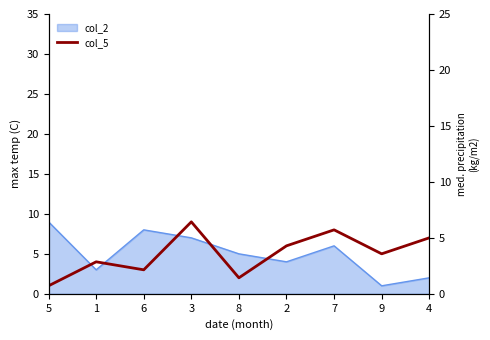

Is it true that the value at 9 is 9?

False